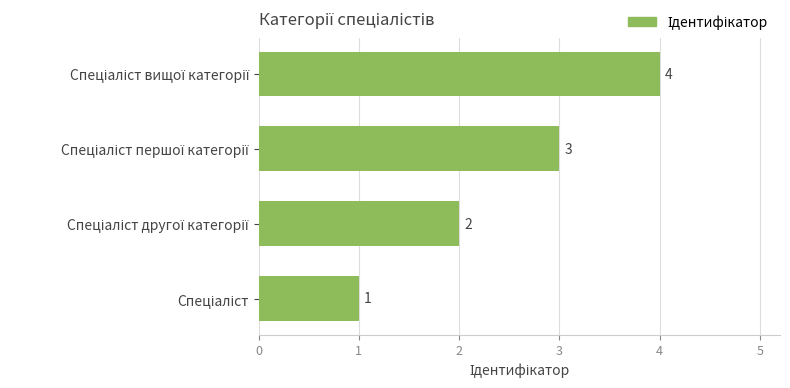

Does the chart contain stacked bars?

No